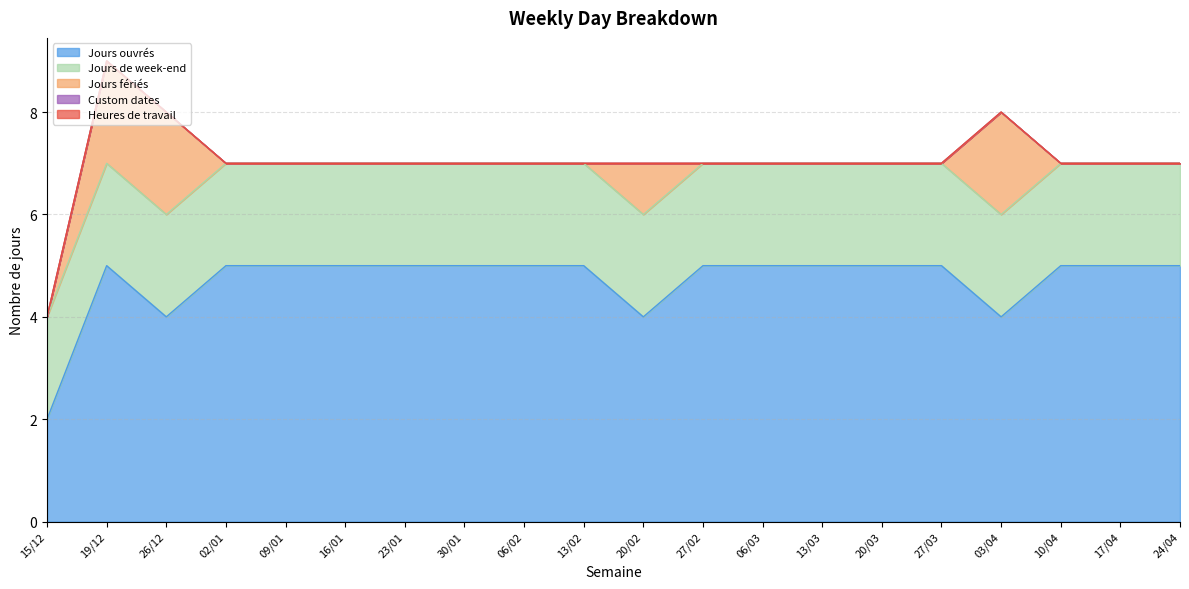

Which series changed the most between 13/02 and 27/02?

Jours ouvrés